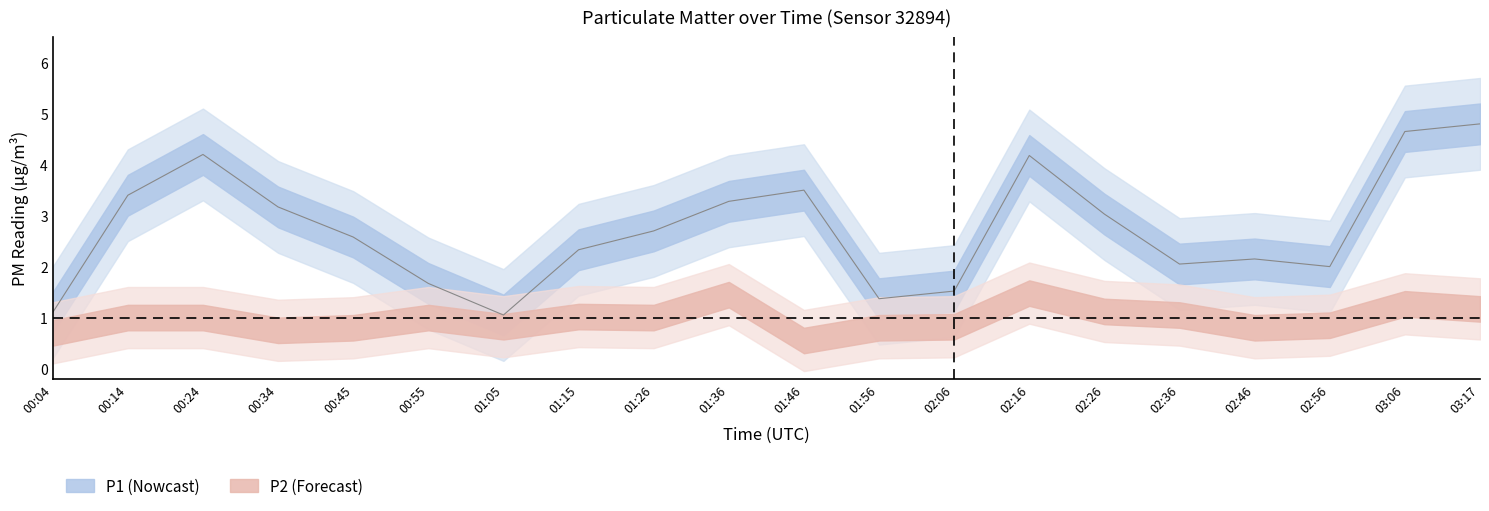

What is the label of the 18th point from the right?

00:24